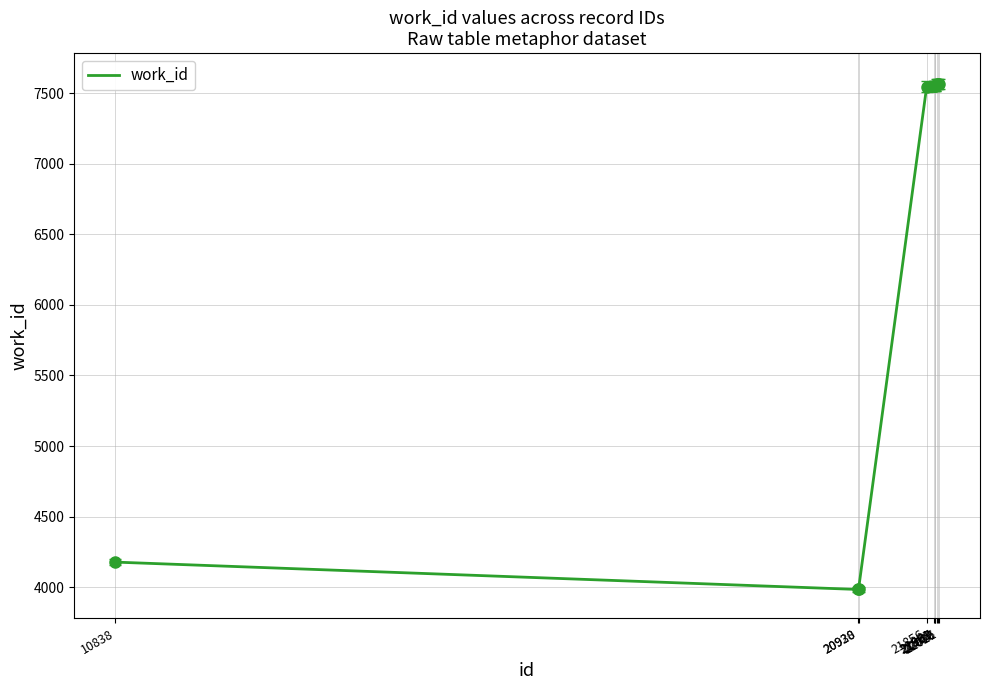

What is the change in value from 21969 to 22016?

+12